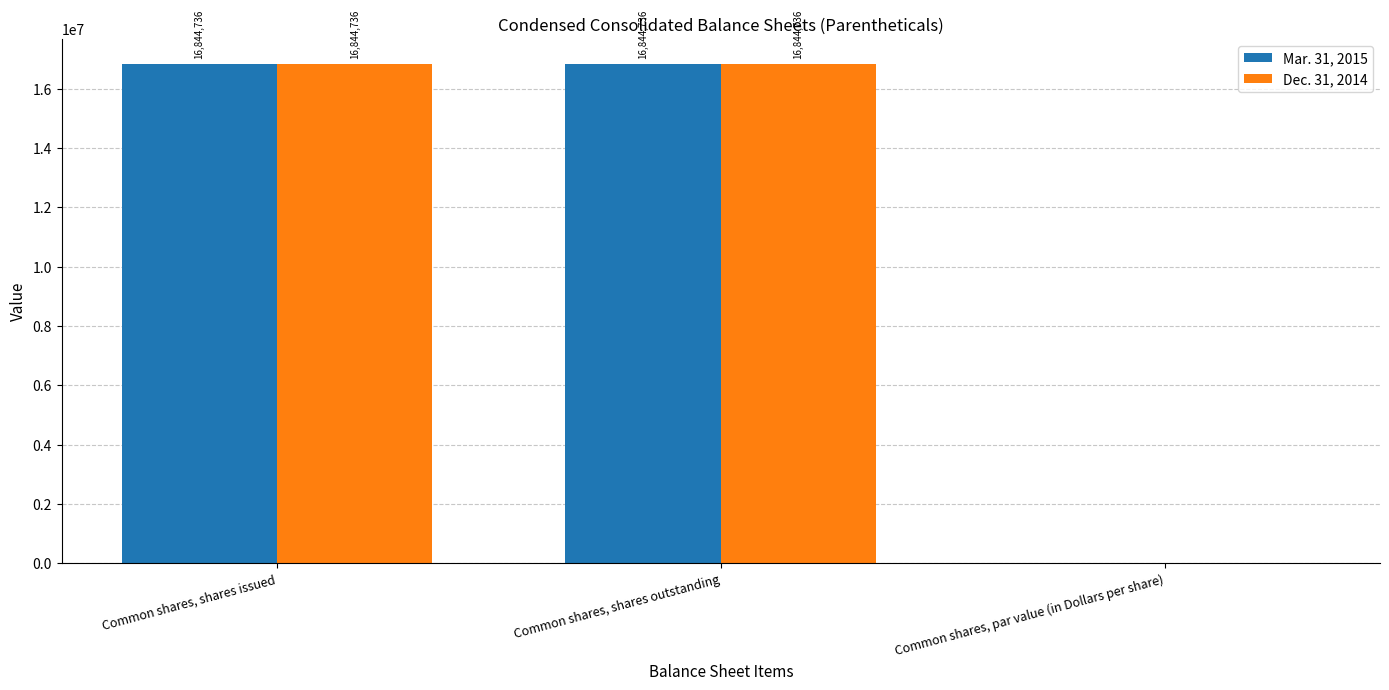

How many groups of bars are there?

3